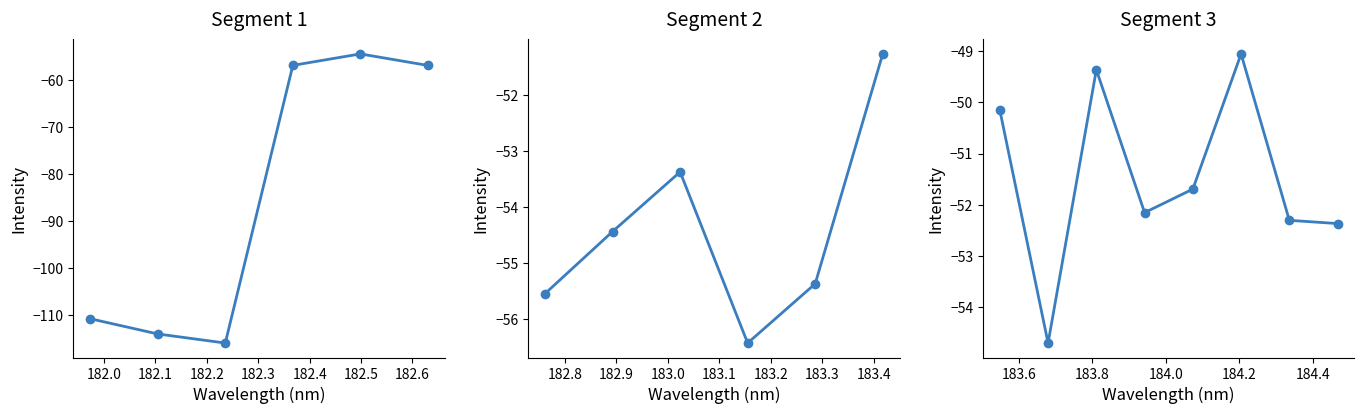

Reading left to right, list all the values displayed in this chart.

-110.9	-114.1	-116.1	-56.9	-54.4	-56.9	-55.5	-54.4	-53.4	-56.4	-55.4	-51.3	-50.2	-54.7	-49.4	-52.2	-51.7	-49.1	-52.3	-52.4